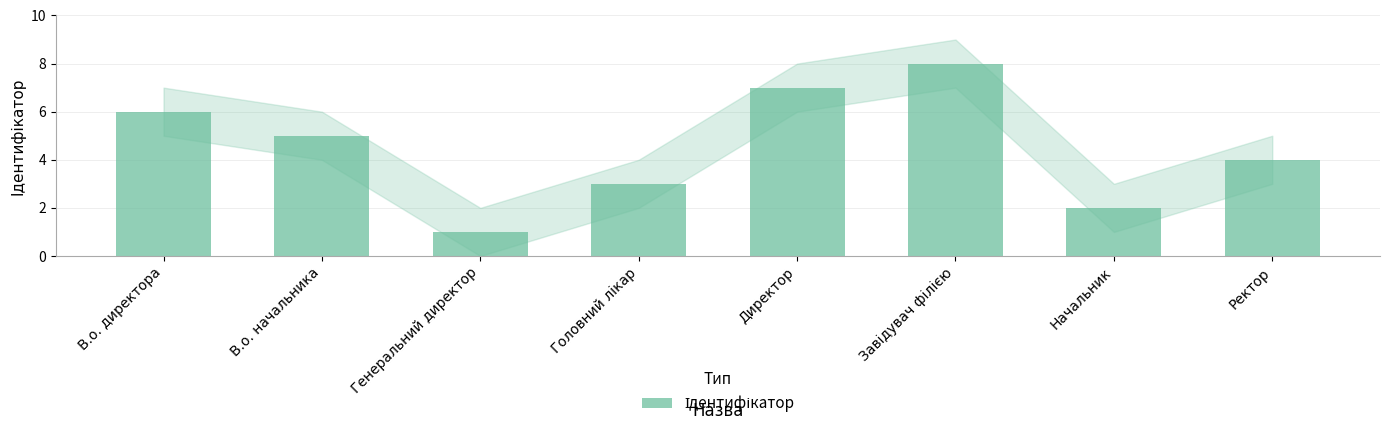

Which label corresponds to the smallest value in the chart?

Генеральний директор